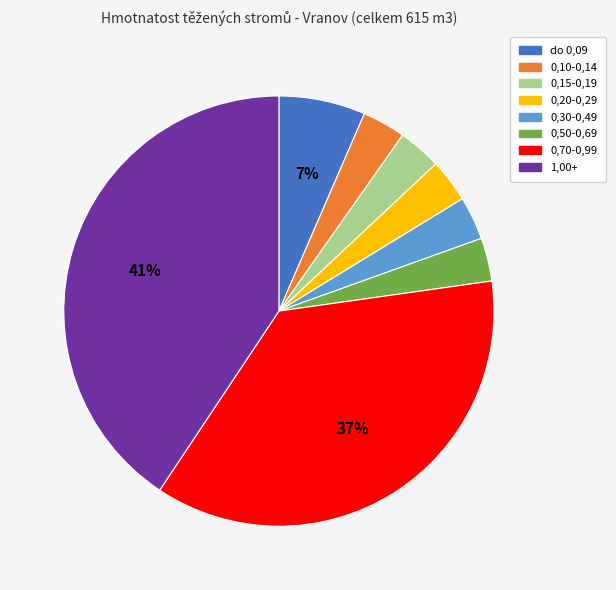

To the nearest percent, what is the average slice percentage?

12%